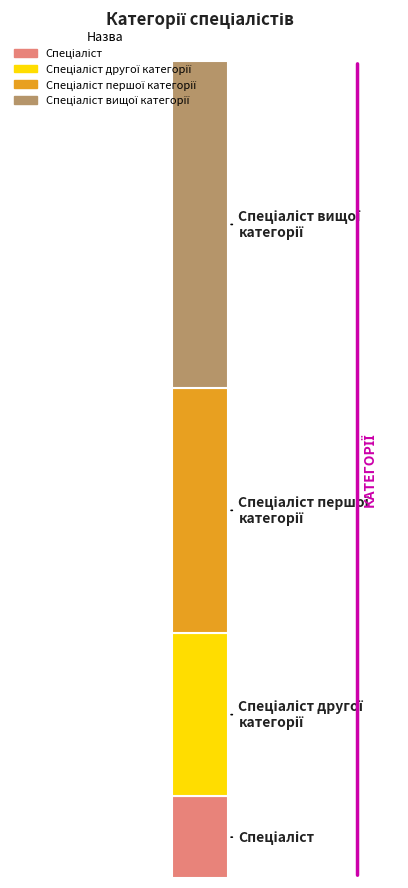

Are the bars horizontal?

No